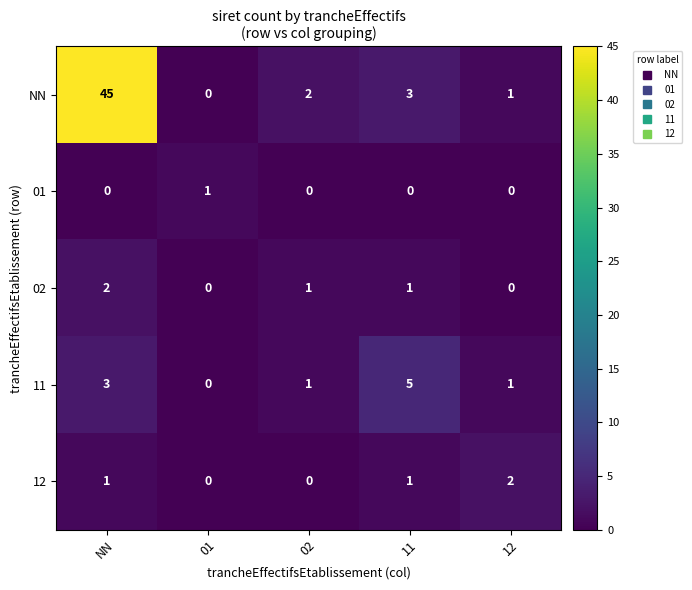

What is the sum of the NN values at NN and 02?

47